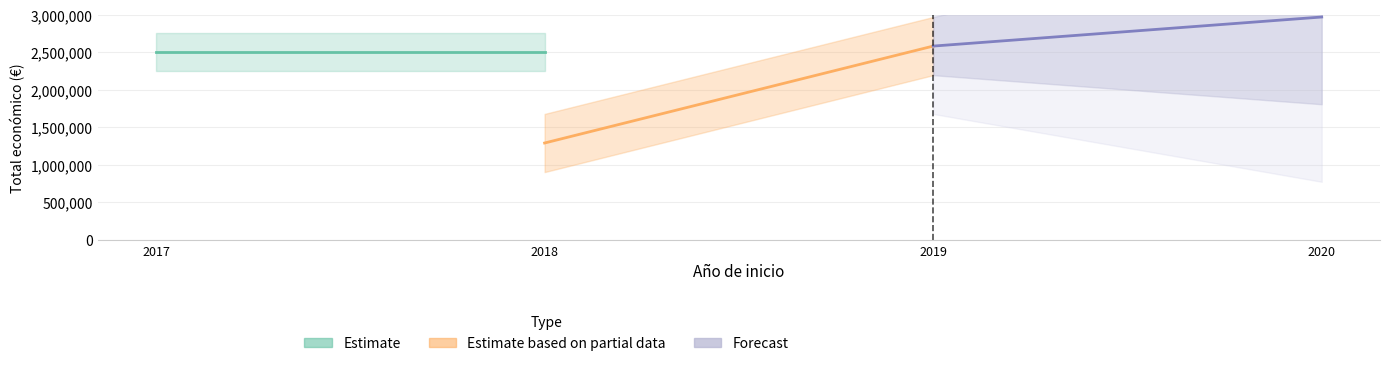

True or false: Estimate based on partial data has a value of 3366635.0 at 2019.

False